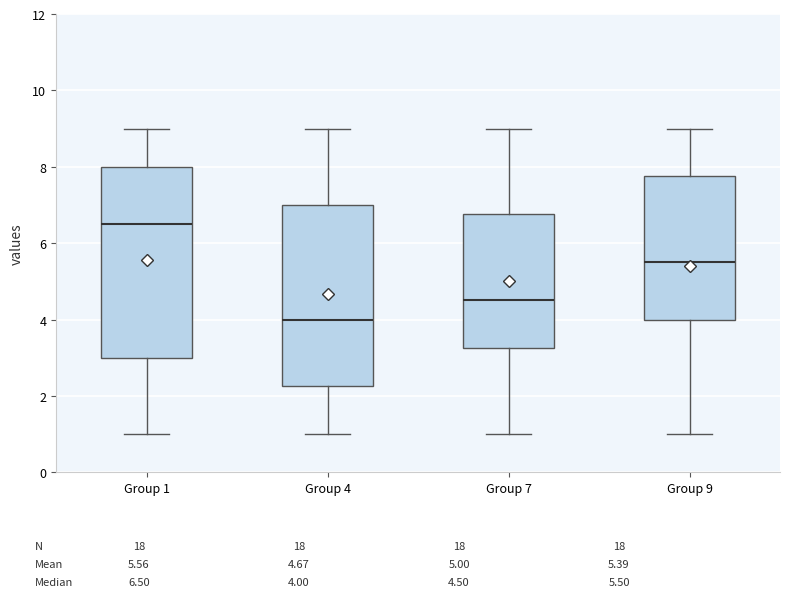

Which box is the tallest, from its lower edge to its upper edge?

Group 1